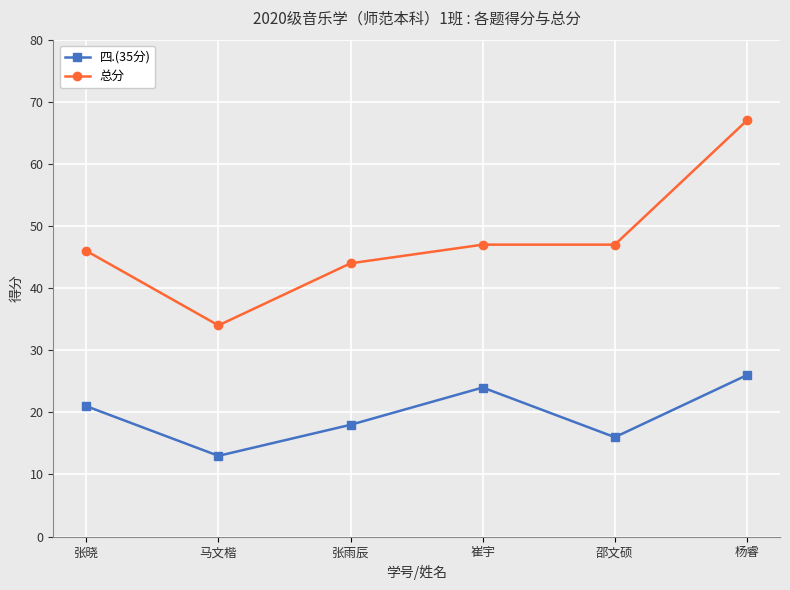

At 崔宇, list the series in order from largest to smallest.

总分, 四.(35分)